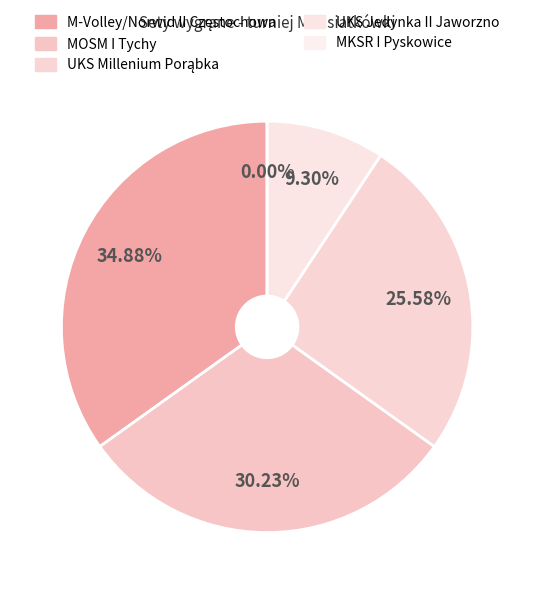

Does UKS Millenium Porąbka represent more than half of the total?

No